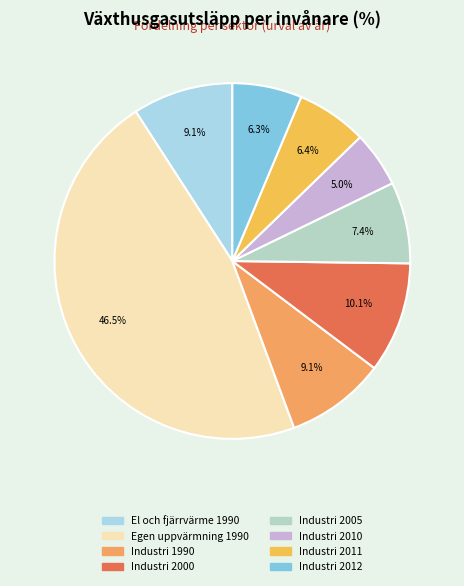

What is the largest slice in the pie chart?

Egen uppvärmning av bostäder och lokaler